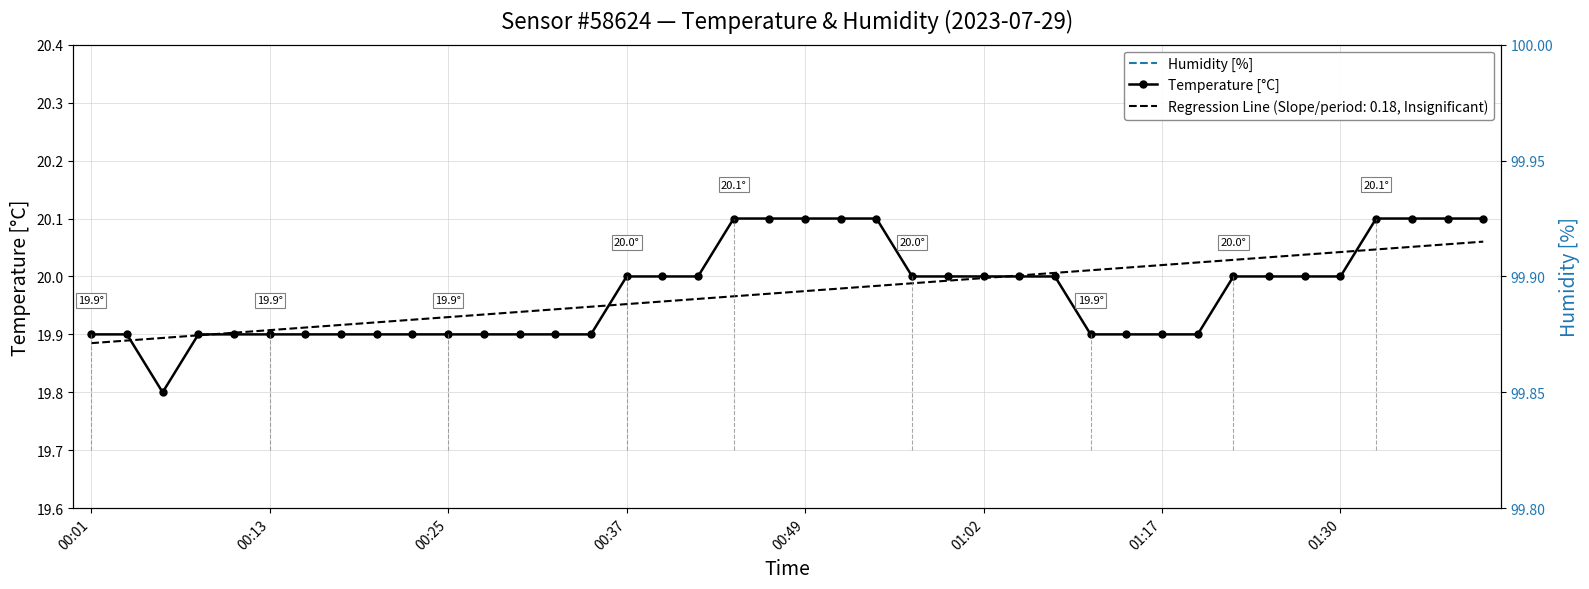

What is the value of the Temperature [°C] point at the 26th from the left?

20.0